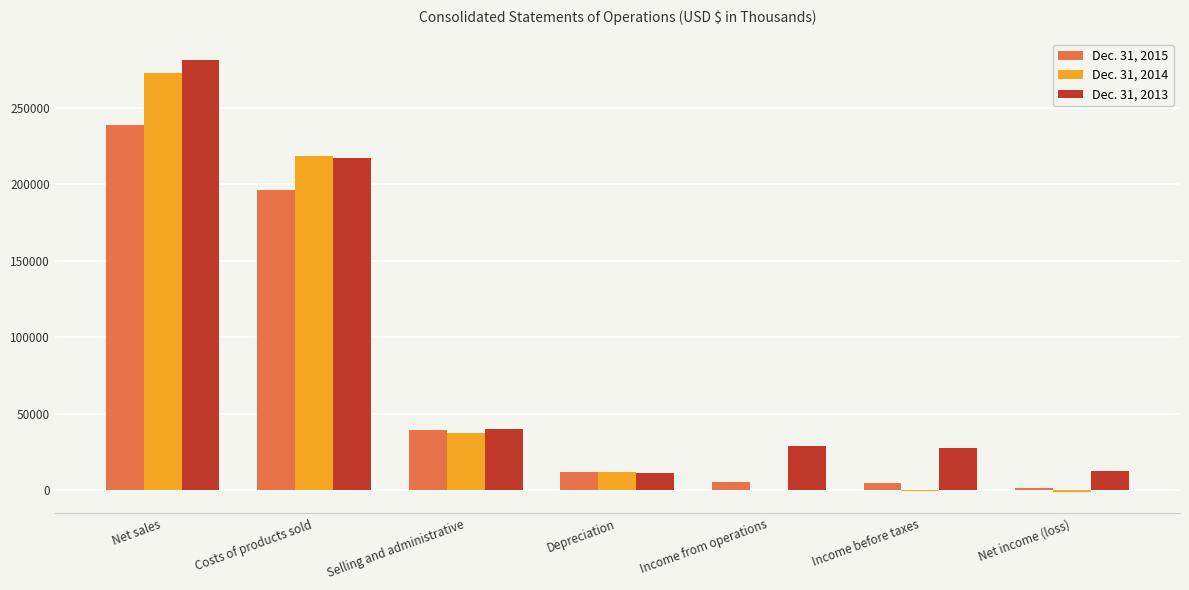

What is the approximate value of Dec. 31, 2013 at Selling and administrative, to the nearest 50?

39700